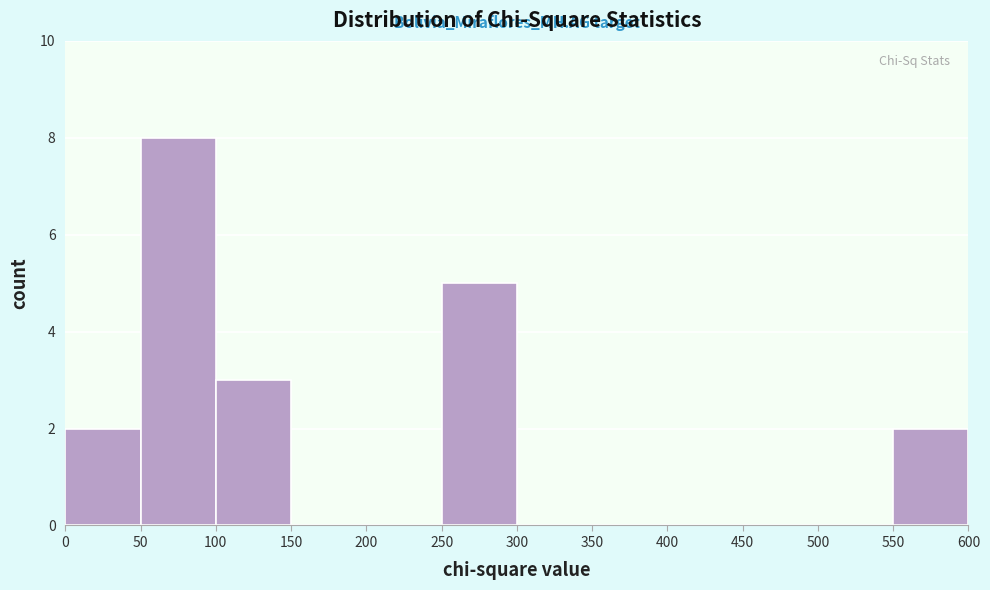

Reading left to right, list every bar in this chart as the range it spans on the x-axis followed by its height. The values are not printed on the chart, so give them approximately, as read against the axis.

0 to 50: 2
50 to 100: 8
100 to 150: 3
150 to 200: 0
200 to 250: 0
250 to 300: 5
300 to 350: 0
350 to 400: 0
400 to 450: 0
450 to 500: 0
500 to 550: 0
550 to 600: 2